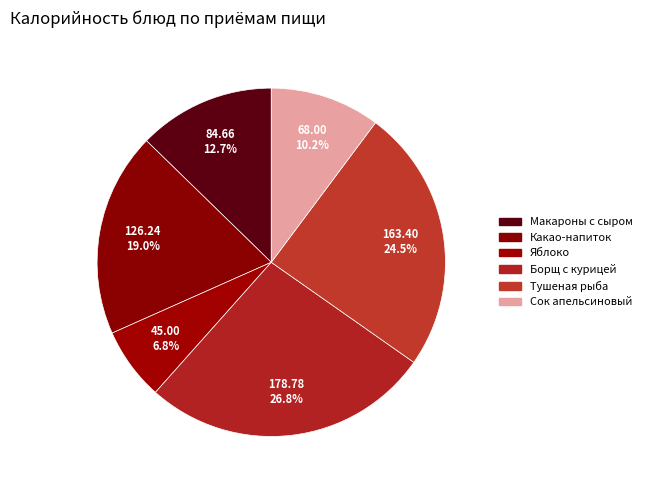

To the nearest percent, what is the difference between the Какао-напиток and Макароны с сыром slice percentages?

6%